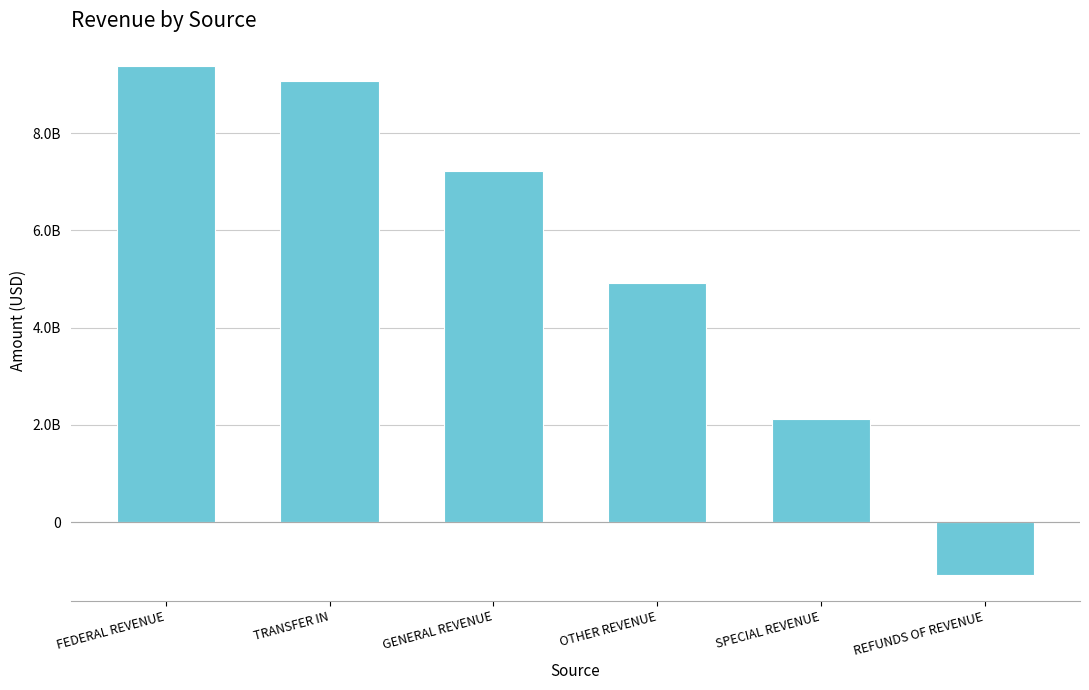

Where does the data first go above 7231907952?

FEDERAL REVENUE